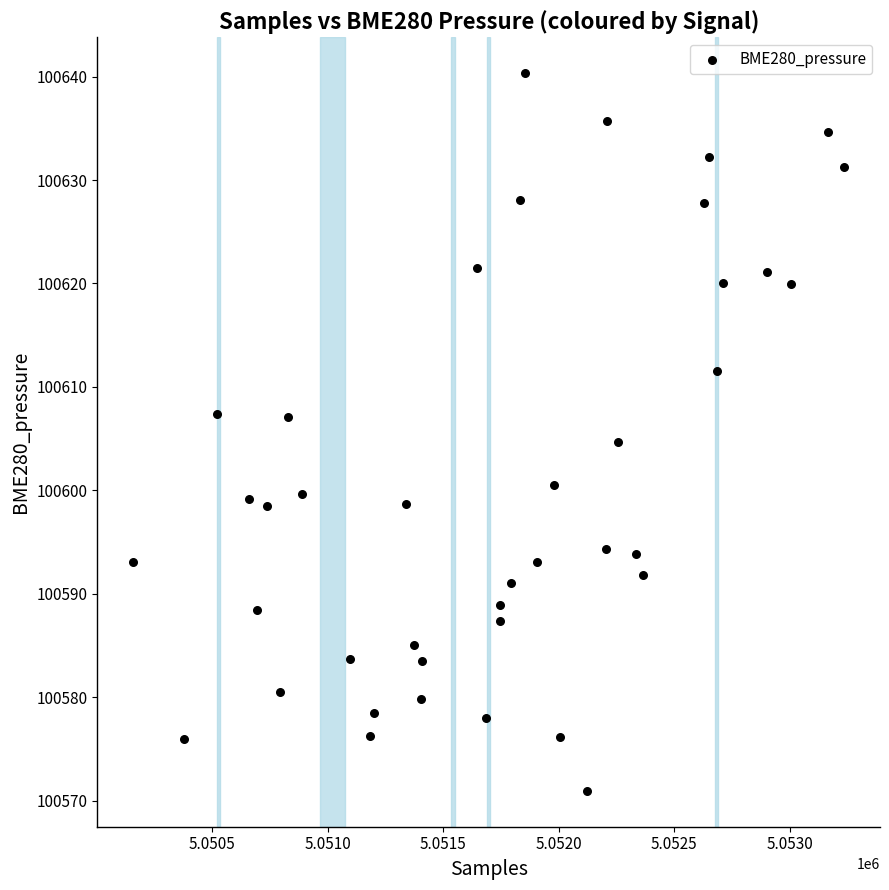

What is the range of X values (max minus min)?

3080.0